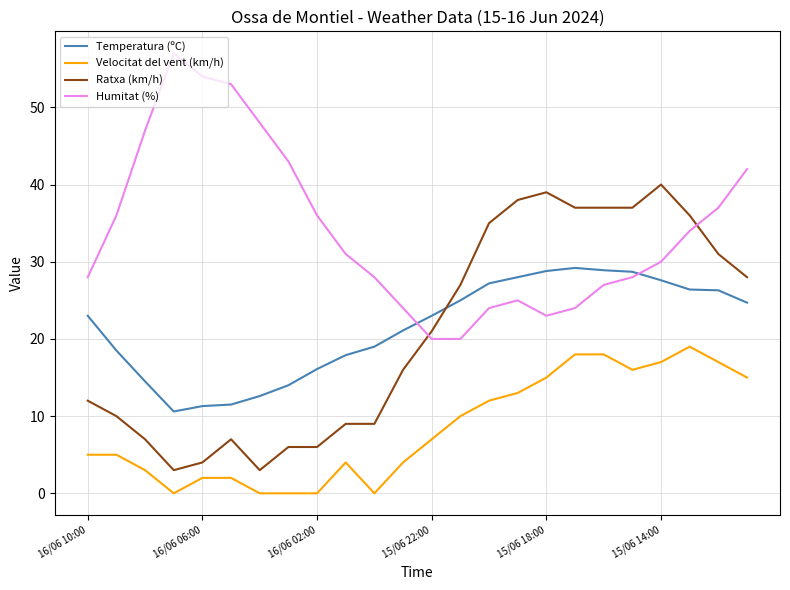

What is the highest value of the Temperatura (ºC) series?

29.2